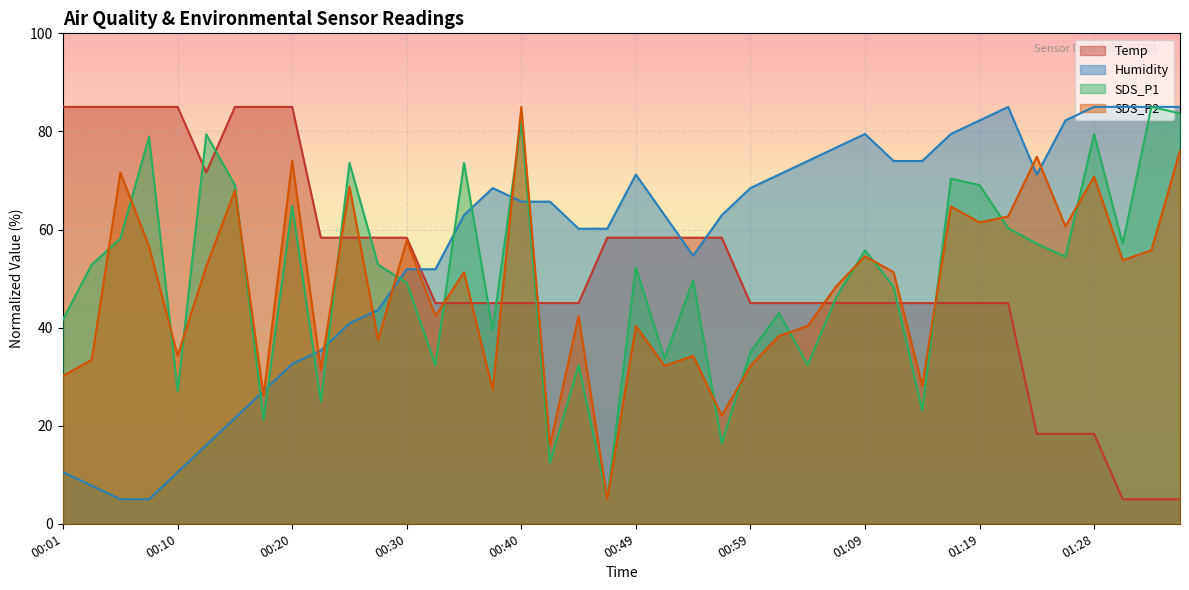

What is the label of the 19th point from the left?

00:44